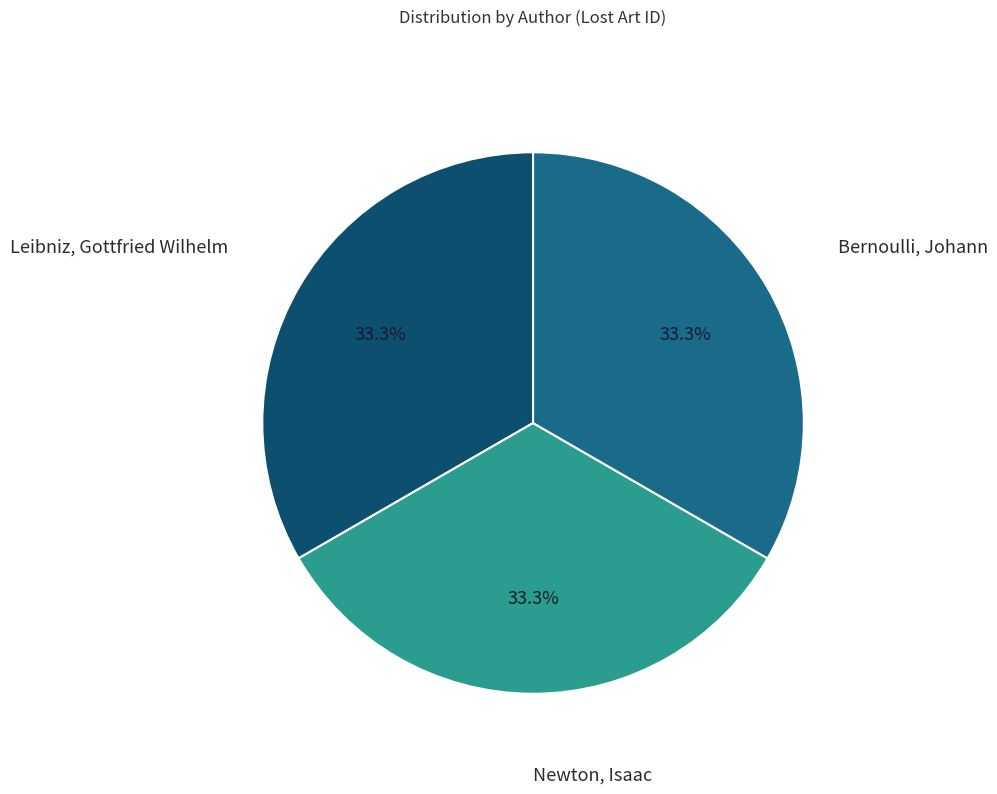

Approximately how many times larger is the value at Leibniz, Gottfried Wilhelm compared to Newton, Isaac?

1.0